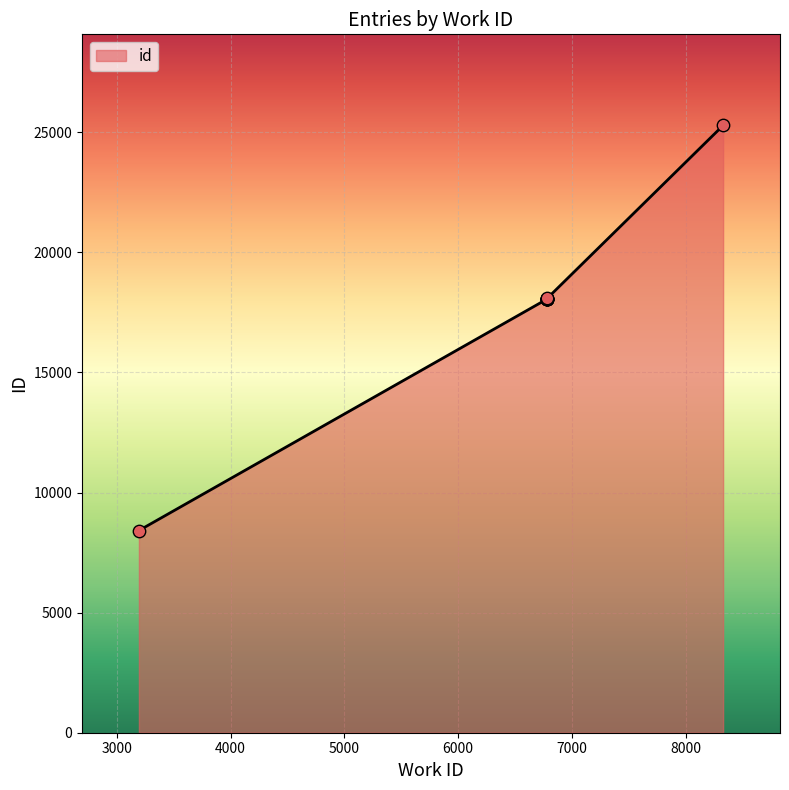

Approximately how many times larger is the value at 8329 compared to 6781?

1.4